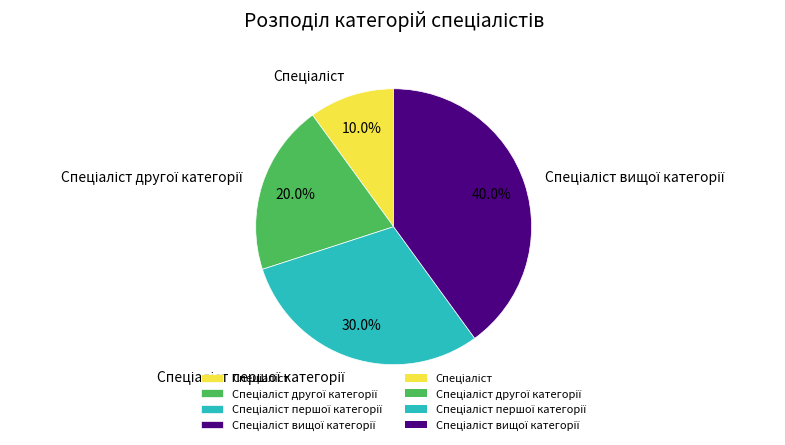

How many slices are in this pie chart?

4